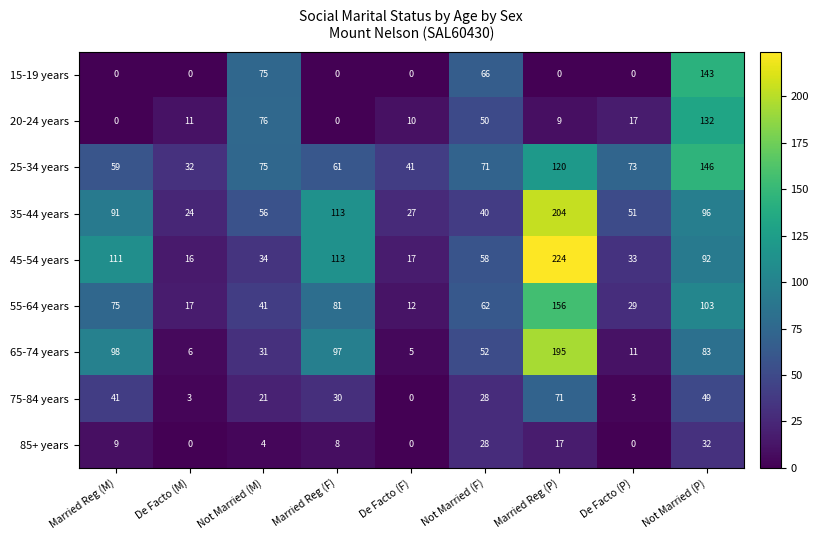

Which series changed the most between Married Reg (F) and Not Married (F)?

35-44 years